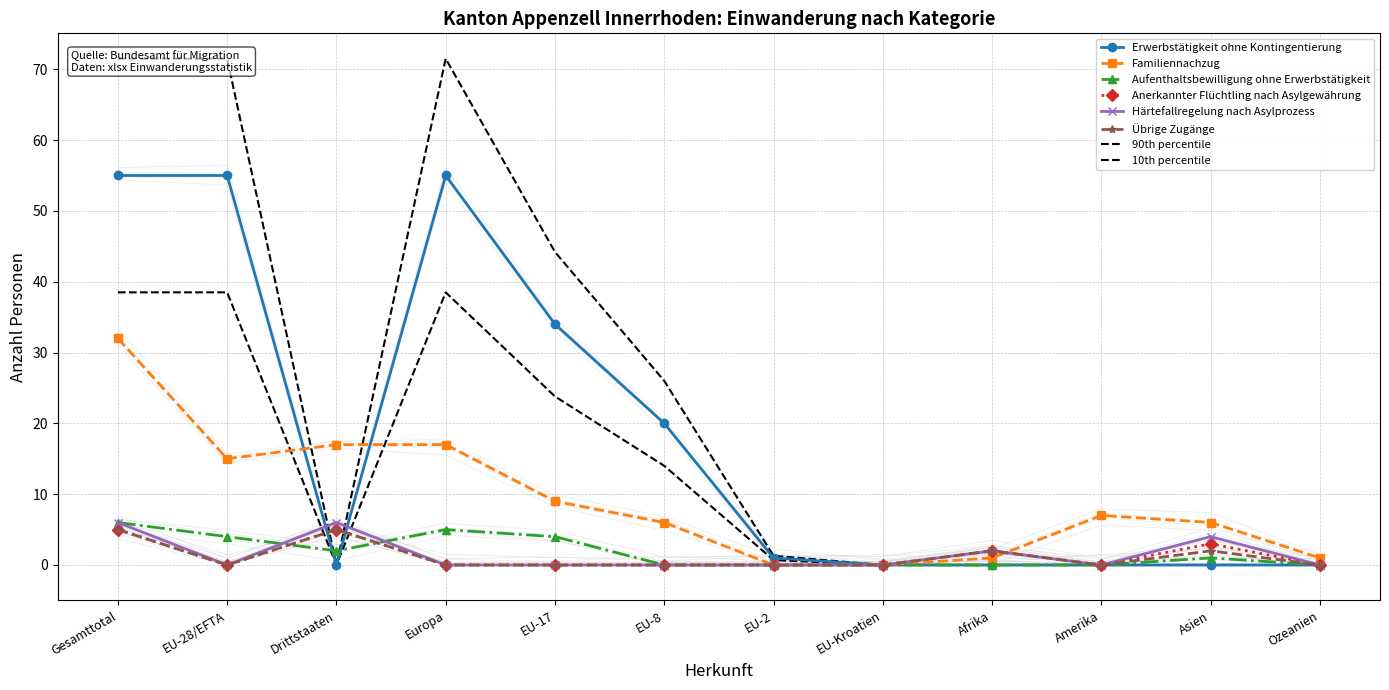

What is the label of the 6th point from the left?

EU-8